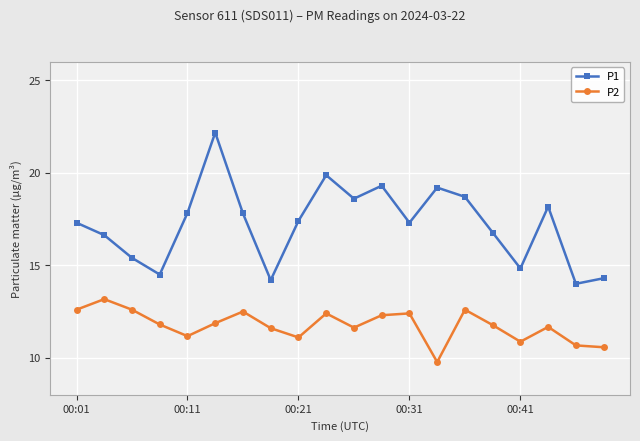

True or false: P2 and P1 intersect in this chart.

False